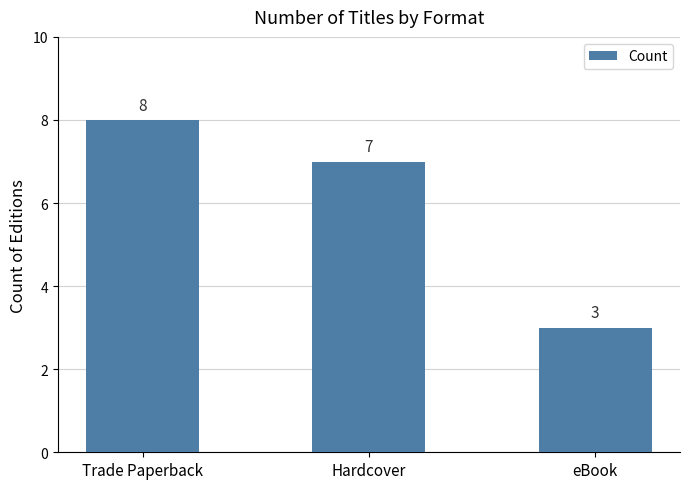

What is the label of the 3rd bar from the right?

Trade Paperback